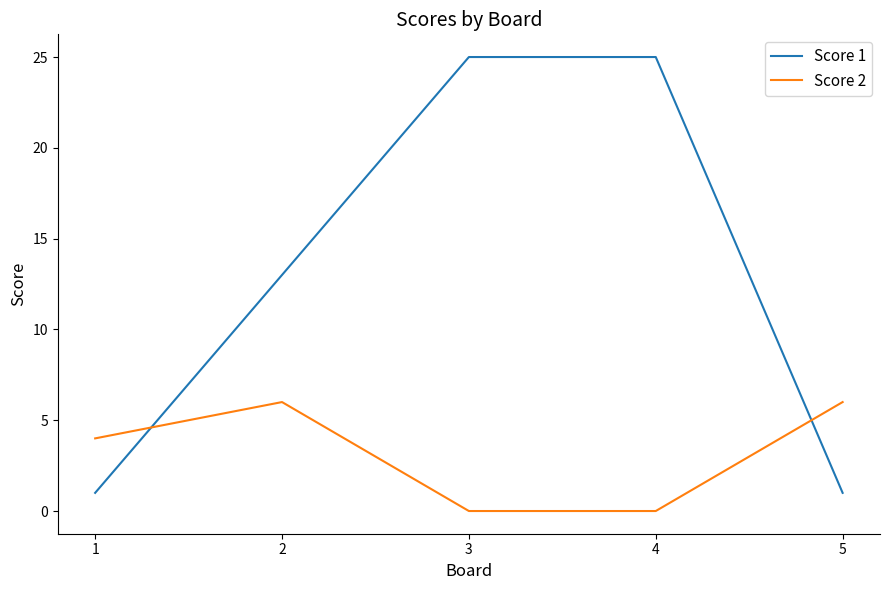

What are all the series names shown in the legend?

Score 1, Score 2